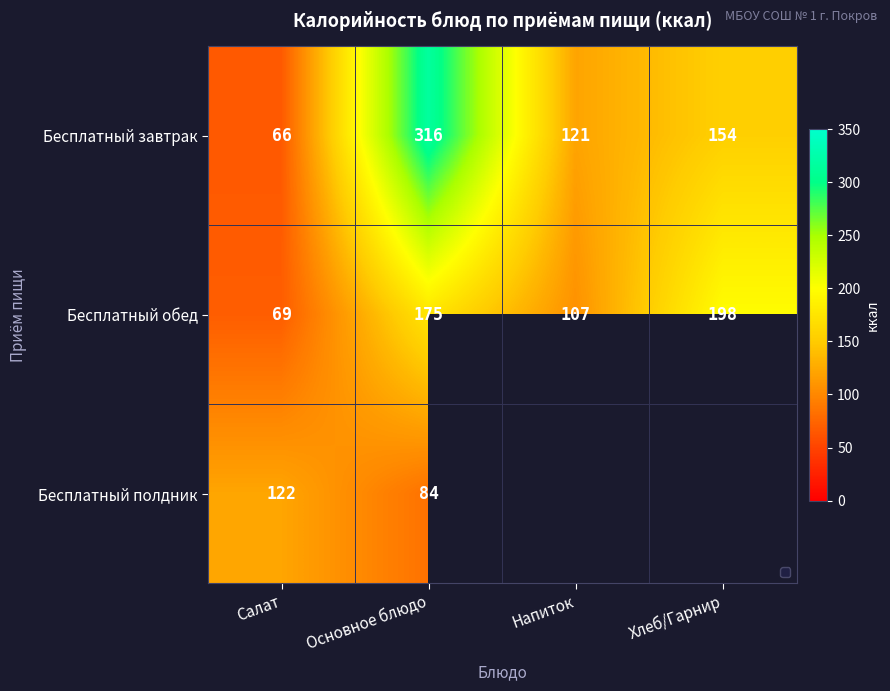

Count the Бесплатный обед values in the range 107 to 198.

3